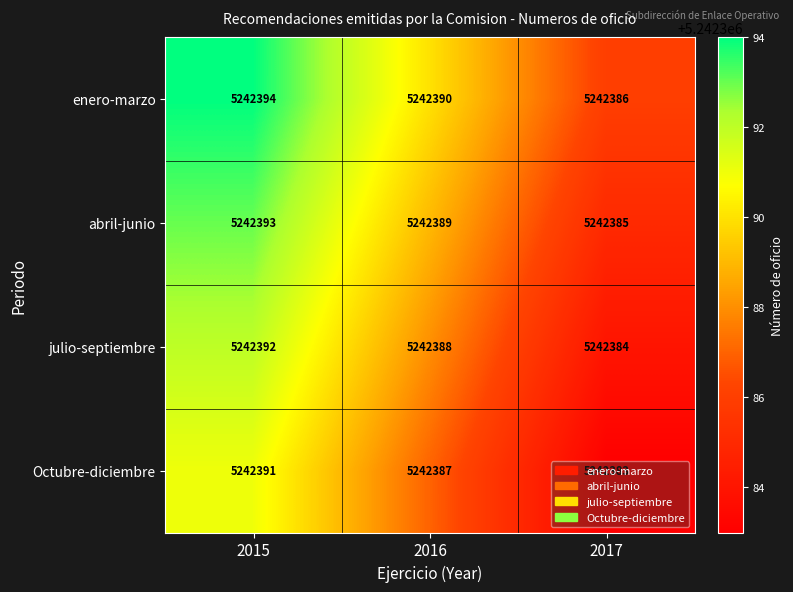

At which category is the sum across all series the highest?

2015